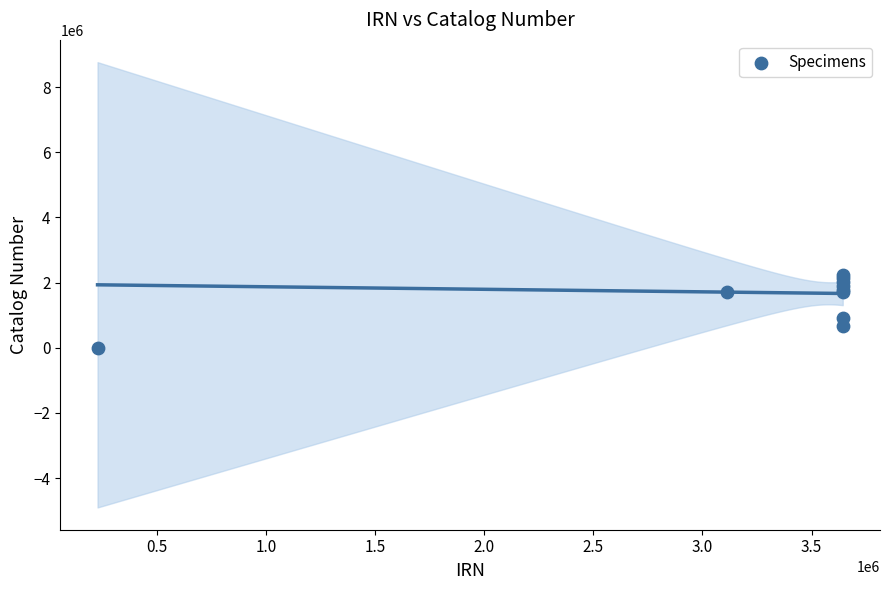

What Y value in the scatter plot is closest to 1111932?

906765